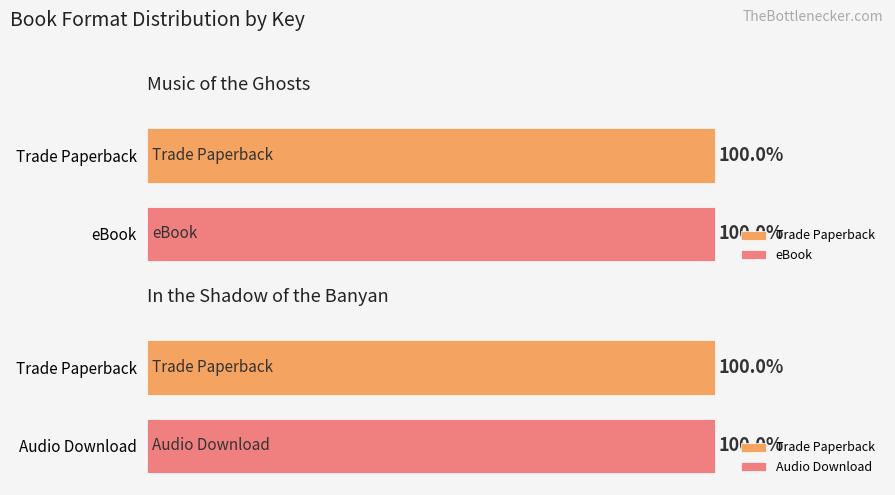

Which has a higher value, Music of the Ghosts or In the Shadow of the Banyan?

Music of the Ghosts